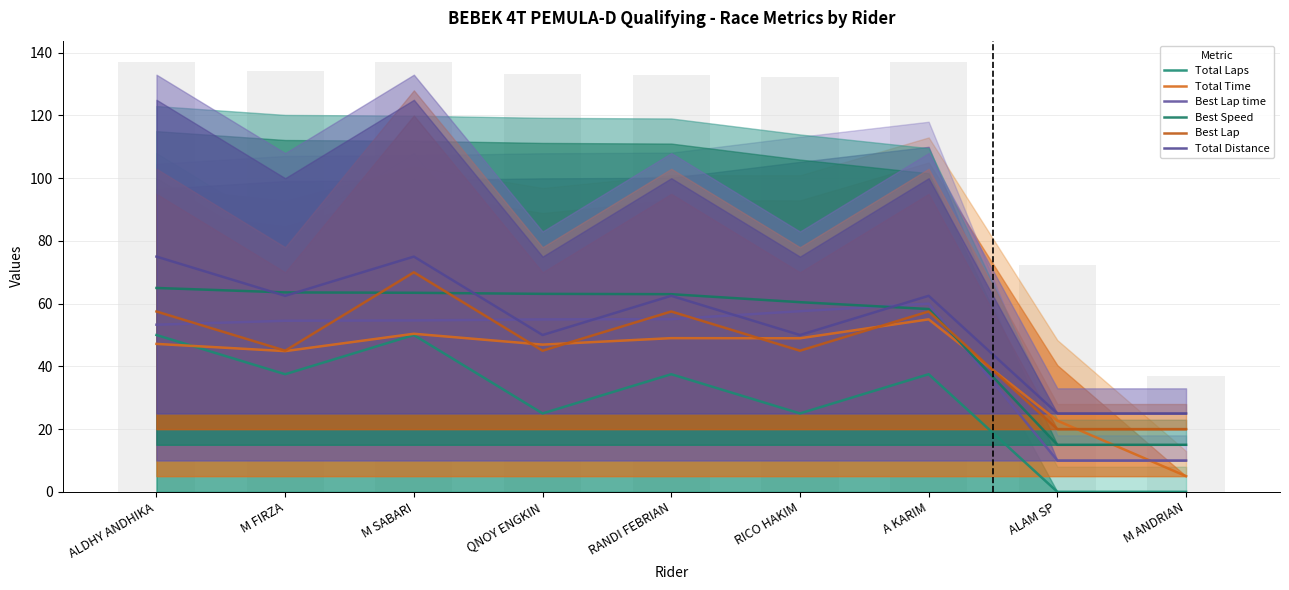

List the labels in order of Best Lap time value, largest first.

A KARIM, RICO HAKIM, RANDI FEBRIAN, QNOY ENGKIN, M SABARI, M FIRZA, ALDHY ANDHIKA, ALAM SP, M ANDRIAN